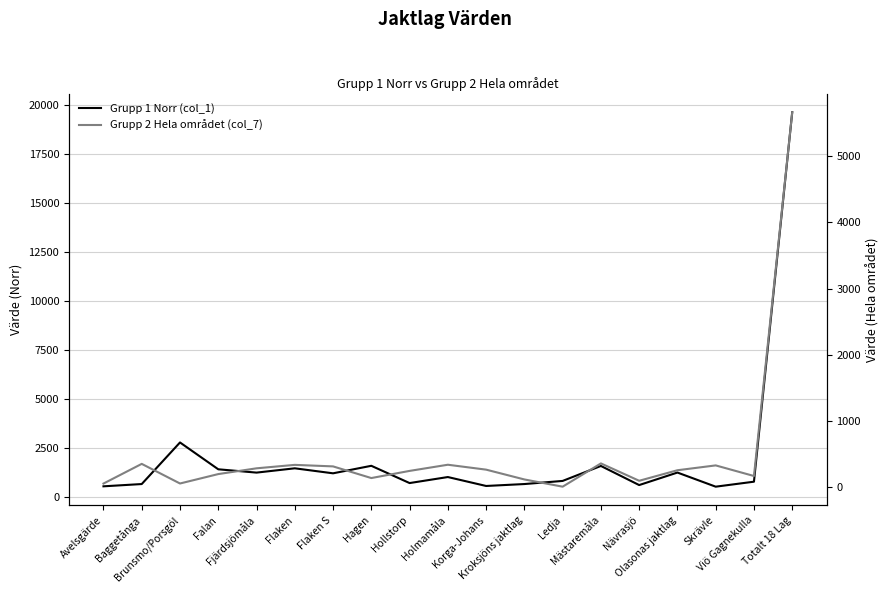

At which category does Grupp 1 Norr (col_1) reach its first local valley?

Fjärdsjömåla